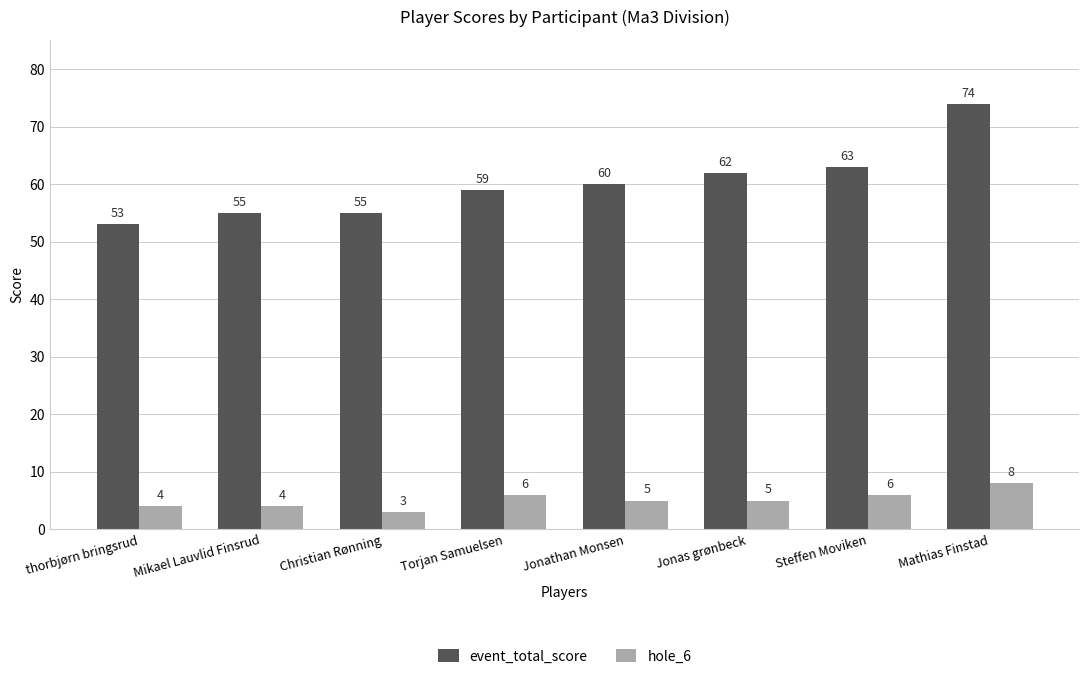

What is the label of the 2nd bar from the right?

Steffen Moviken